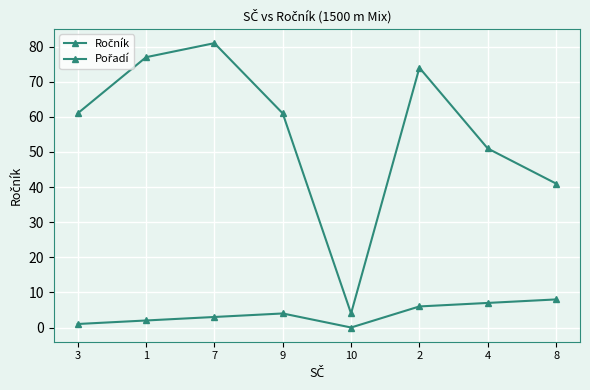

Read the Pořadí value at 4.

7